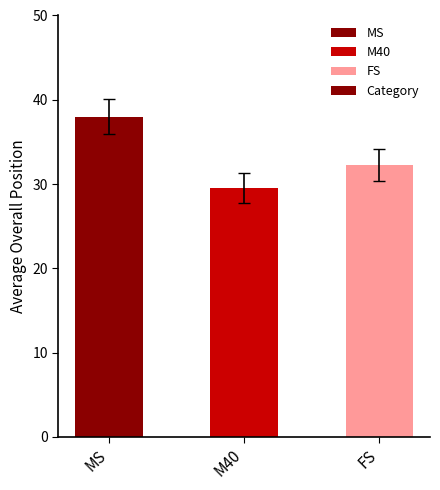

Which has a higher value, M40 or FS?

FS